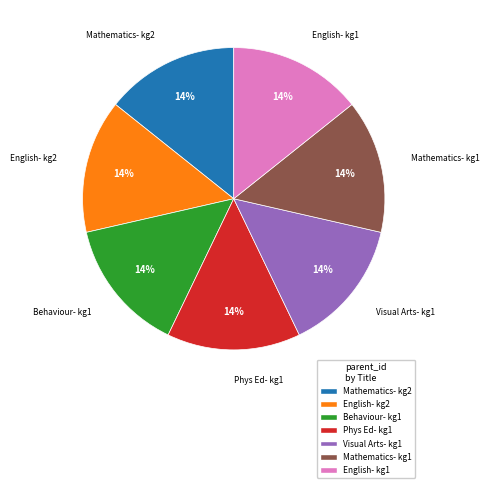

Do Visual Arts- kg1 and English- kg1 together represent more than half of the pie?

No